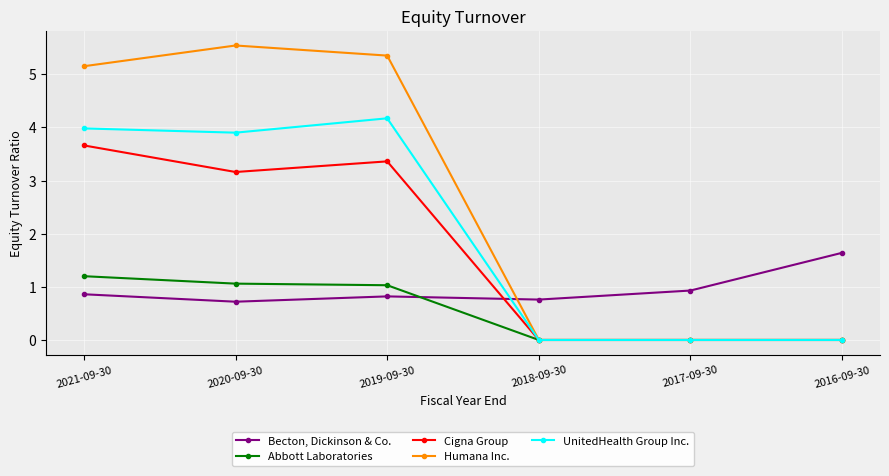

Is the value of UnitedHealth Group Inc. at 2018-09-30 greater than the value of Cigna Group at 2019-09-30?

No